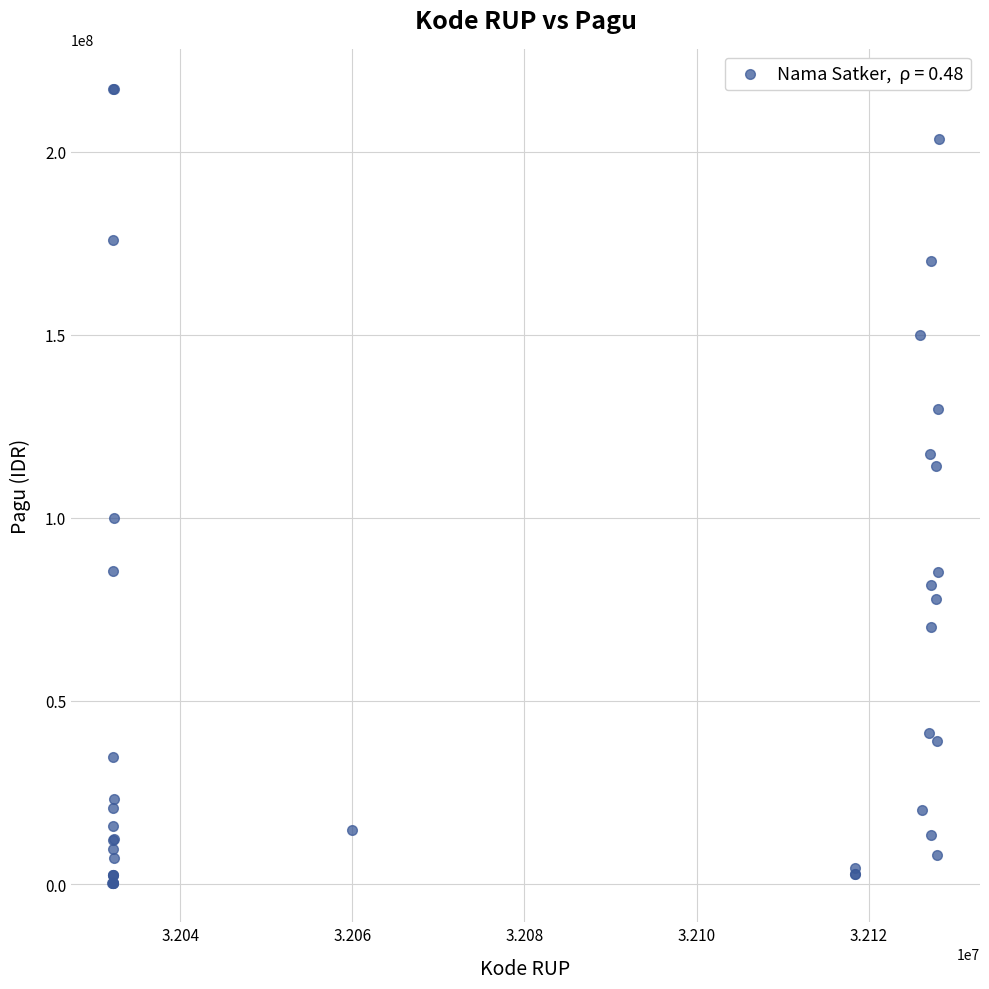

What Y value in the scatter plot is closest to 108830000?

114296000